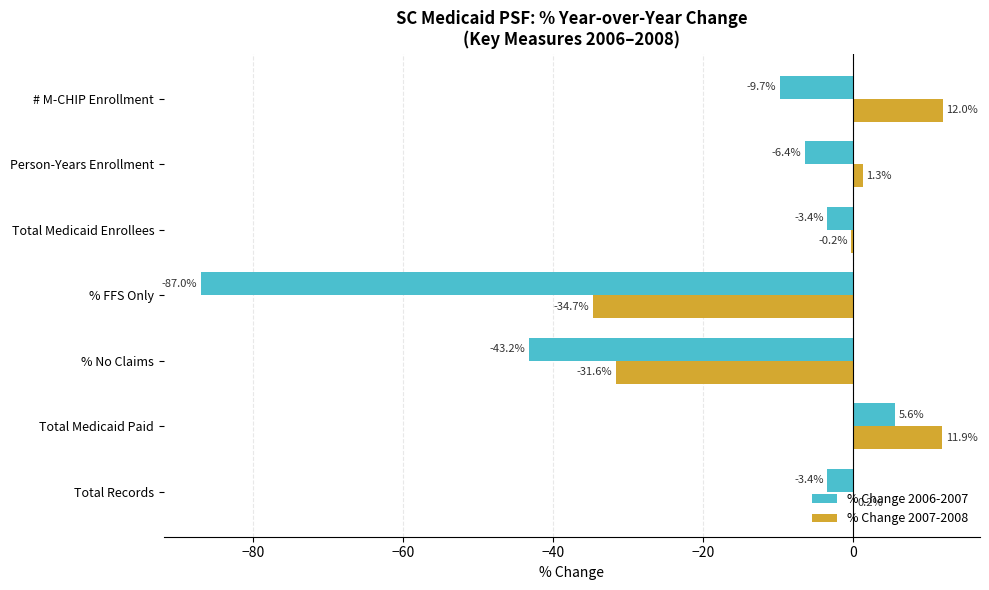

Count the number of categories in the chart.

7